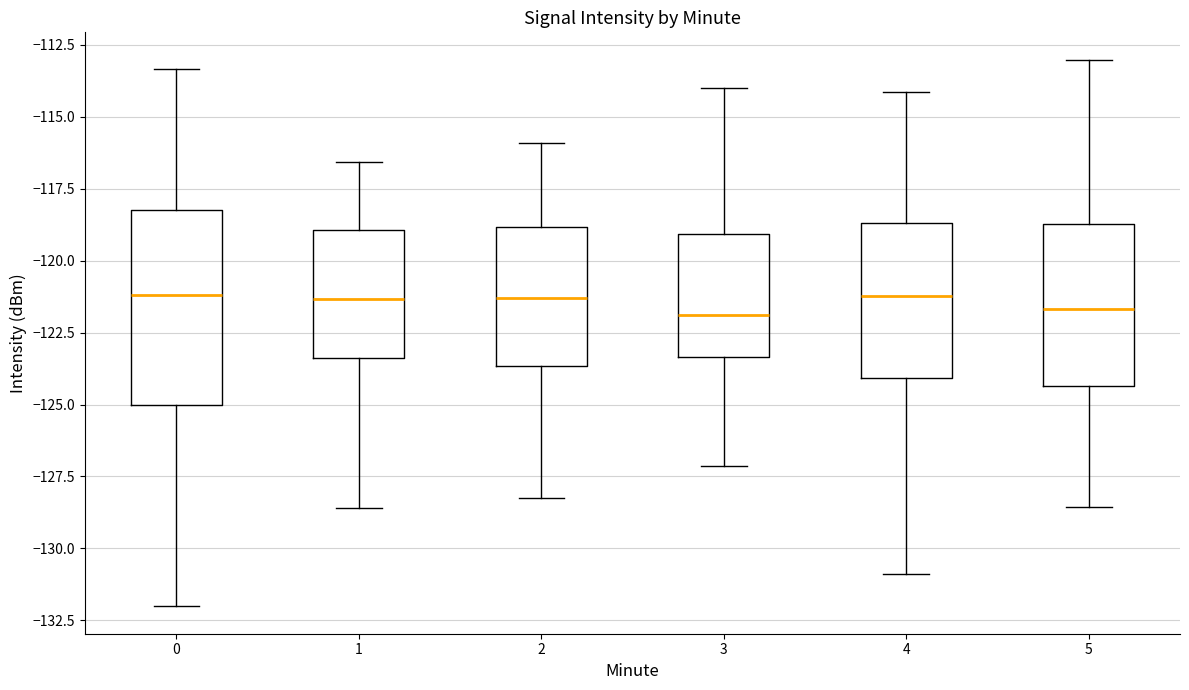

Reading left to right, transcribe this box plot: for each box, give where its median line is, the range the box spans, and where its two whiskers end, as read against the y-axis. The values are not printed on the chart, so give them approximately, as read against the axis.

0: median -121.0, box -125.0 to -118.0, whiskers -132.0 to -113.5
1: median -121.5, box -123.5 to -119.0, whiskers -128.5 to -116.5
2: median -121.5, box -123.5 to -119.0, whiskers -128.0 to -116.0
3: median -122.0, box -123.5 to -119.0, whiskers -127.0 to -114.0
4: median -121.0, box -124.0 to -118.5, whiskers -131.0 to -114.0
5: median -121.5, box -124.5 to -118.5, whiskers -128.5 to -113.0